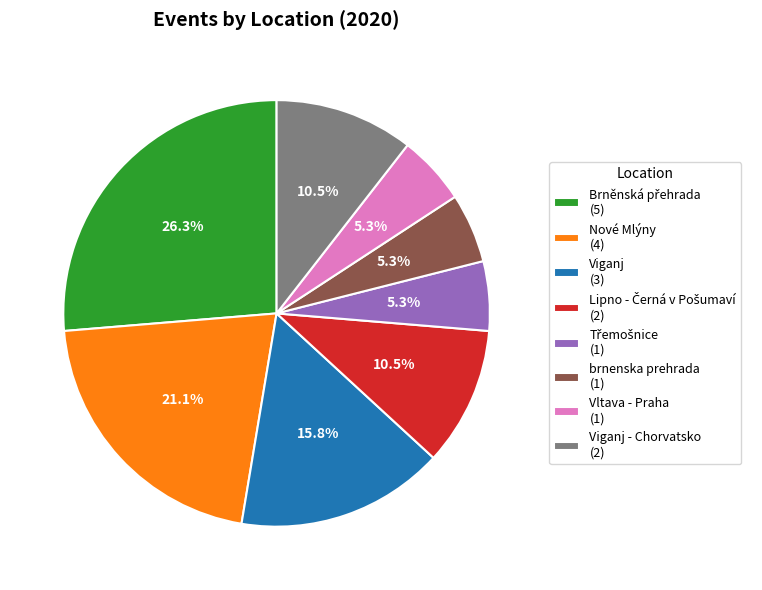

To the nearest percent, what is the average slice percentage?

12%